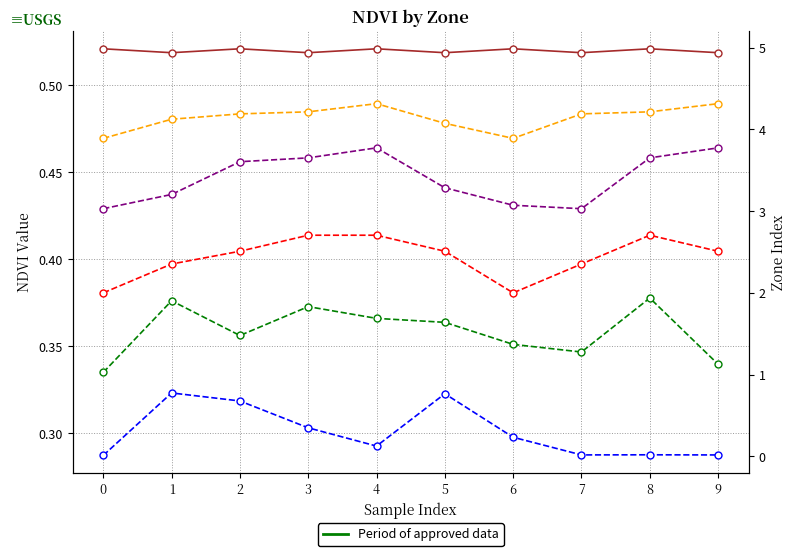

Between 7 and 9, which series saw the biggest shift?

Zone 3